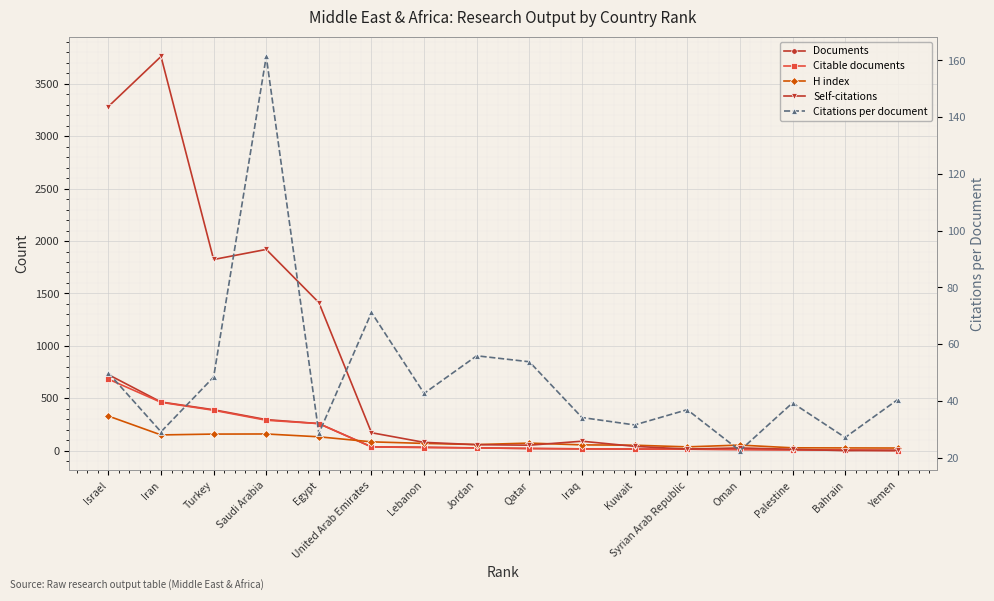

Is the value of Citable documents at Syrian Arab Republic greater than the value of Citations per document at Saudi Arabia?

No